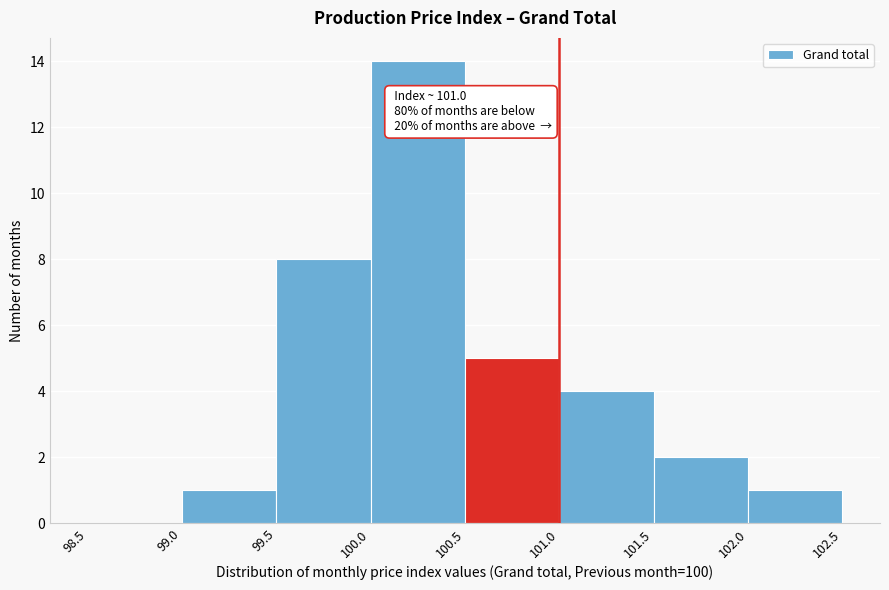

Which range on the x-axis has the tallest bar?

100.0 to 100.5